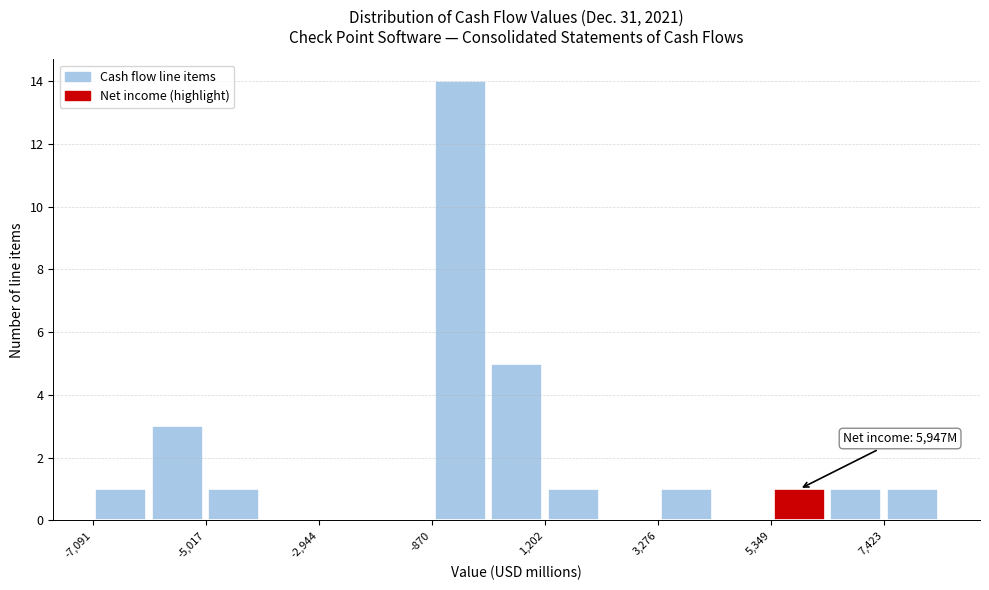

Around what value on the x-axis is the tallest bar? Give the approximate position of its centre, as read against the axis.

-500